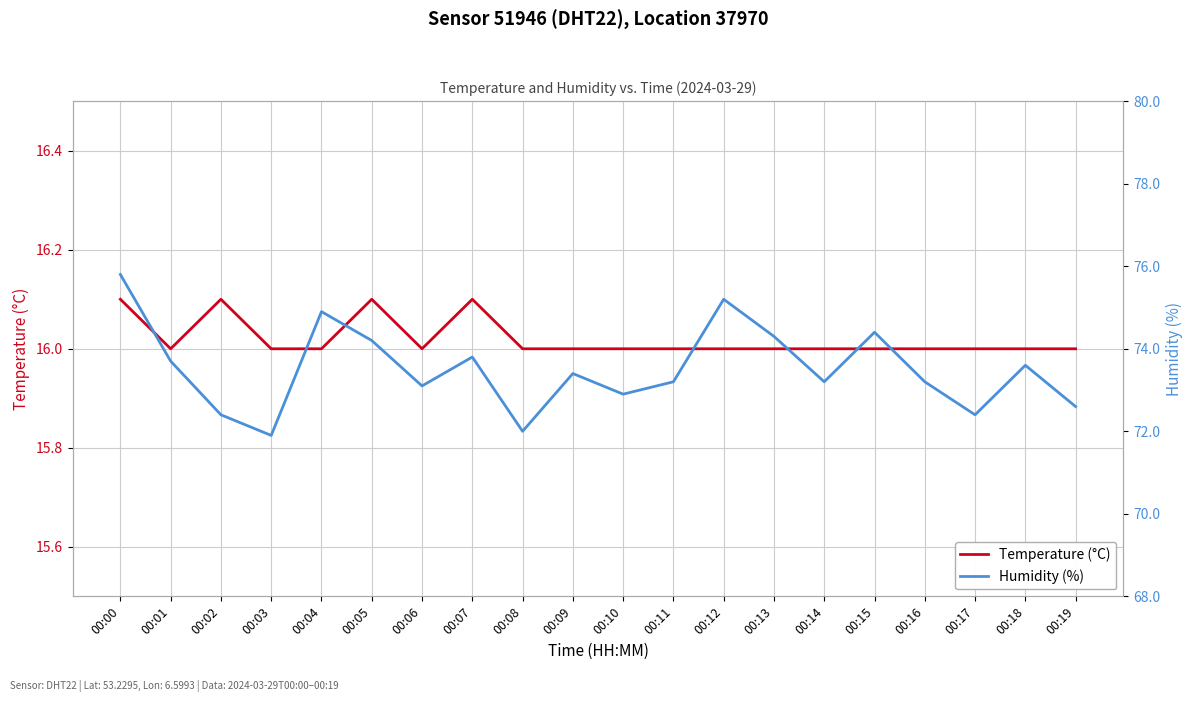

True or false: Temperature (°C) and Humidity (%) cross at least once.

False